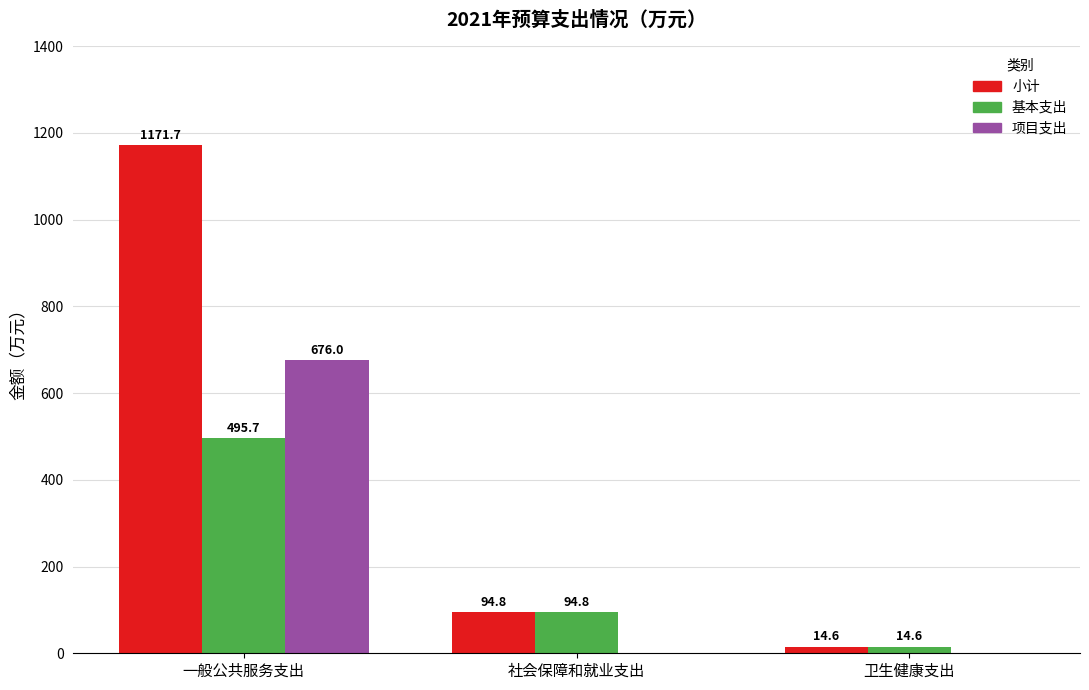

Does the chart contain stacked bars?

No